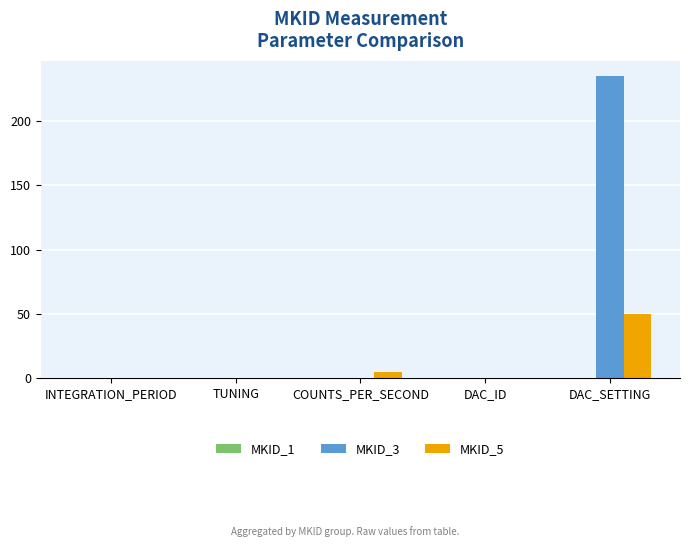

At which category is the sum across all series the highest?

DAC_SETTING